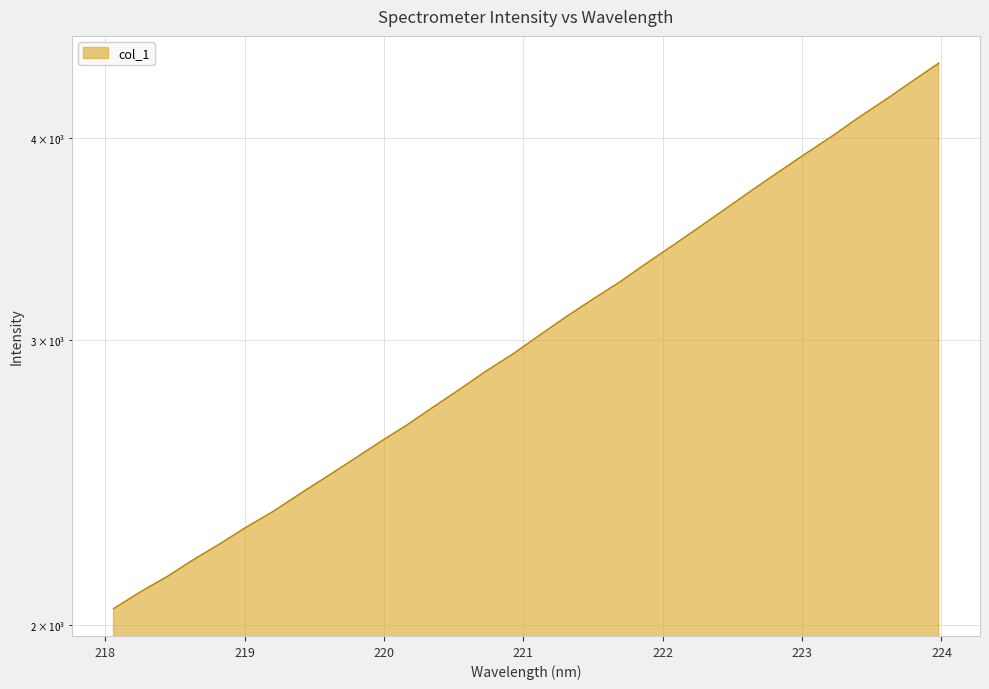

What position from the left is 220.3533?

13